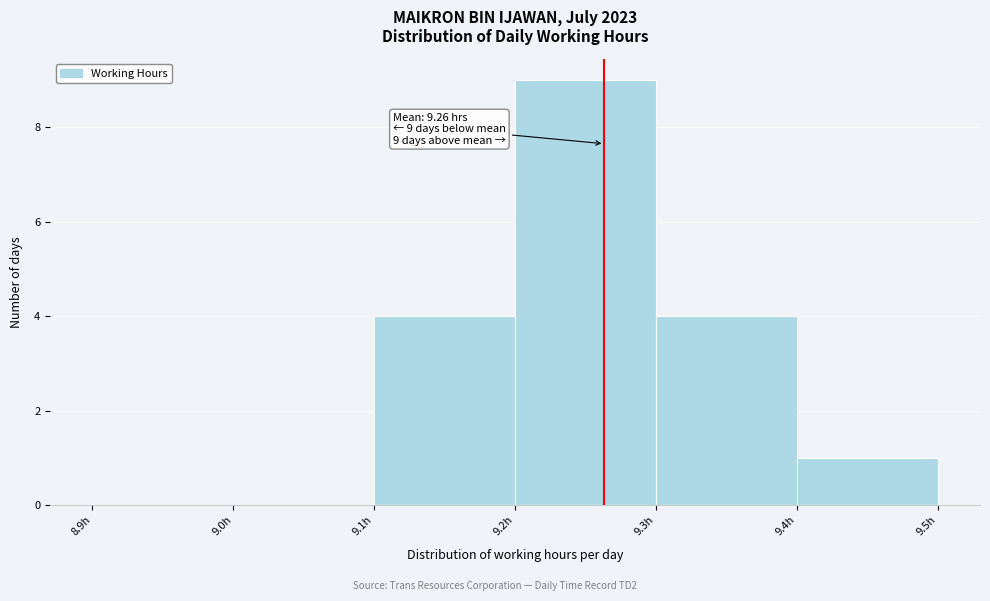

Over which range of the x-axis is the bar tallest?

9.2 to 9.3